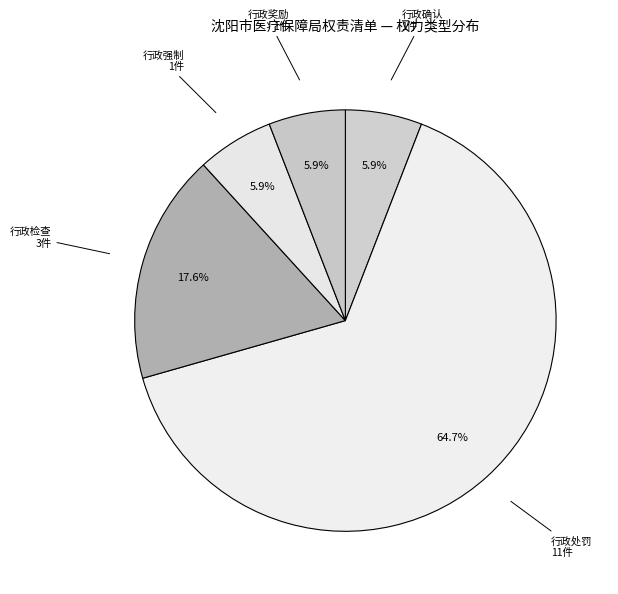

Do 行政确认 and 行政处罚 together represent more than half of the pie?

Yes